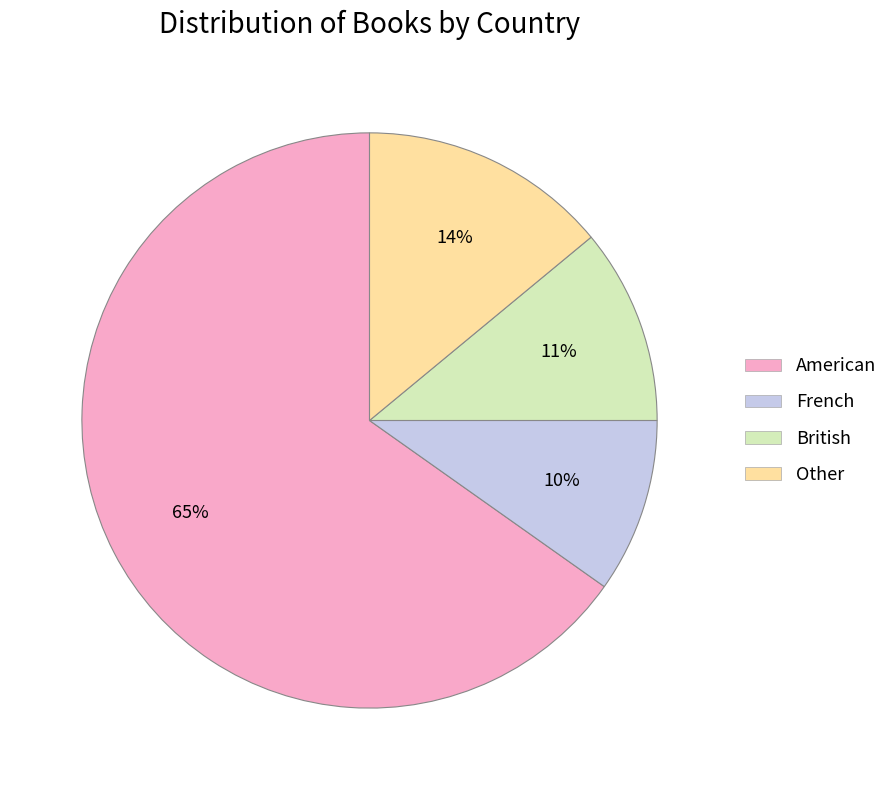

Is it true that French is 10% of the pie?

True